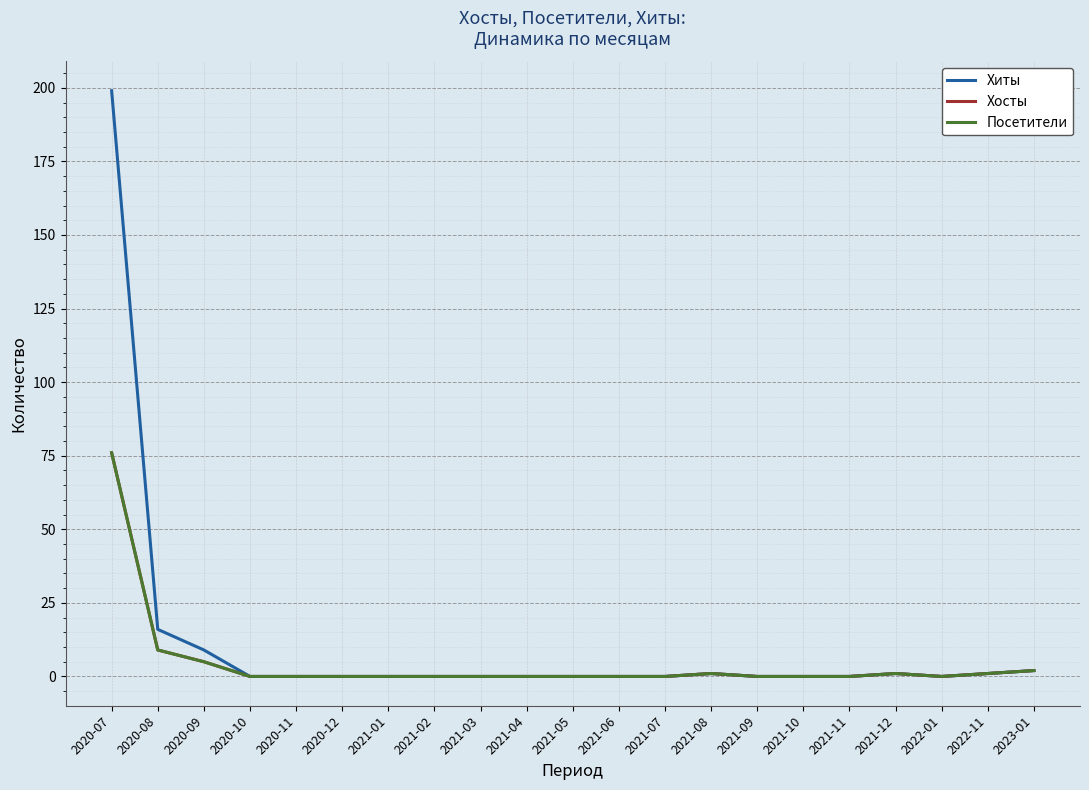

Does the chart display data point markers on the line(s)?

No